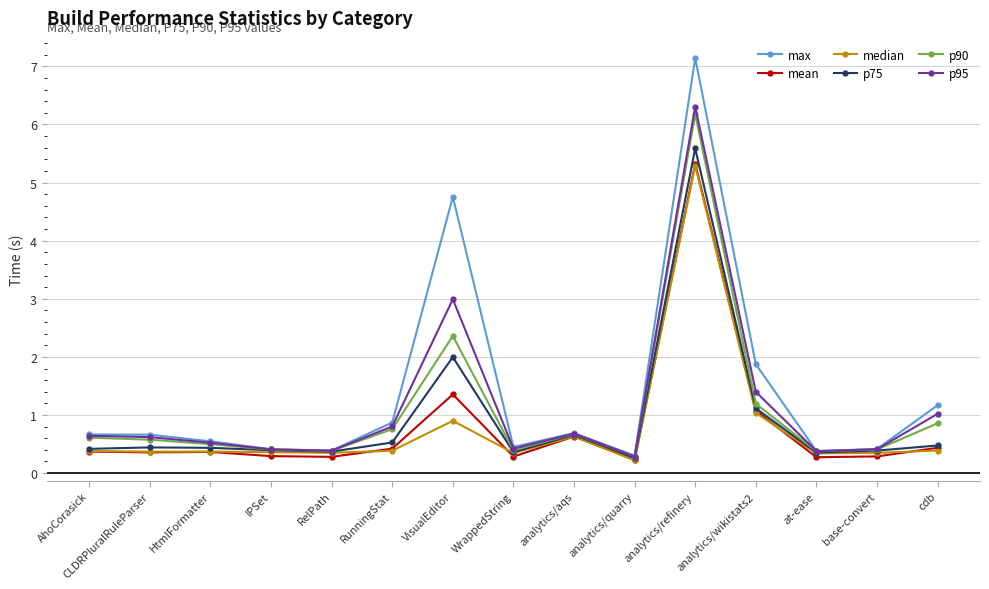

The p90 series shows 0.5 at HtmlFormatter. True or false?

True